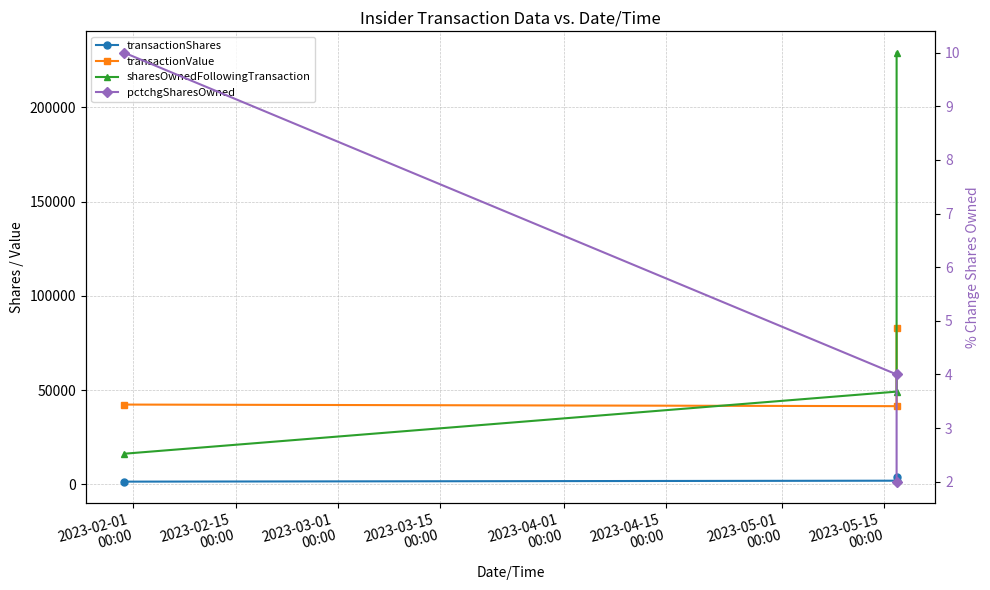

What is the maximum value for transactionValue?

83020